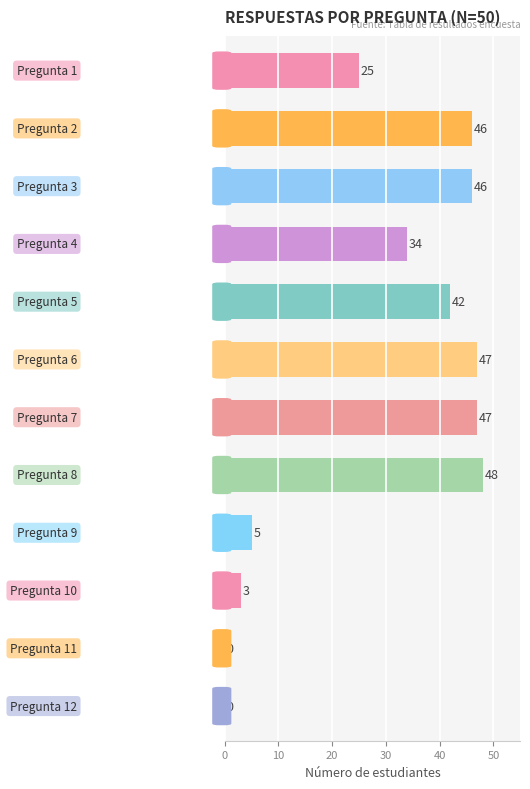

Are the bars grouped side by side (vs. stacked)?

No